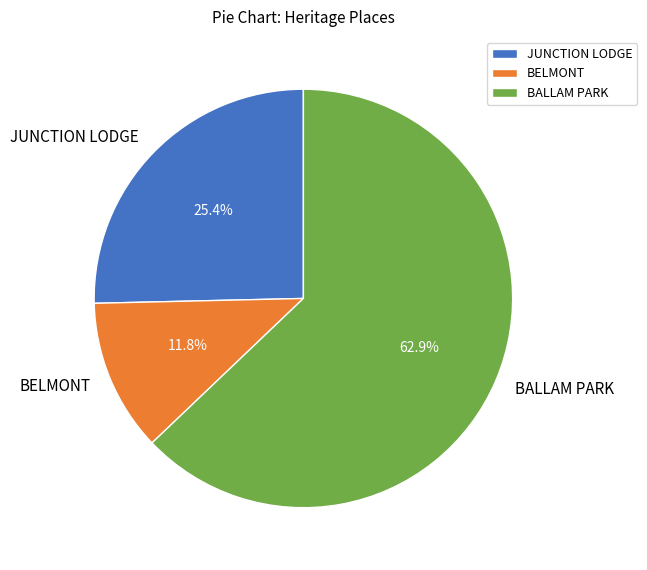

Combined, what portion of the pie is BELMONT and BALLAM PARK?

74.6%